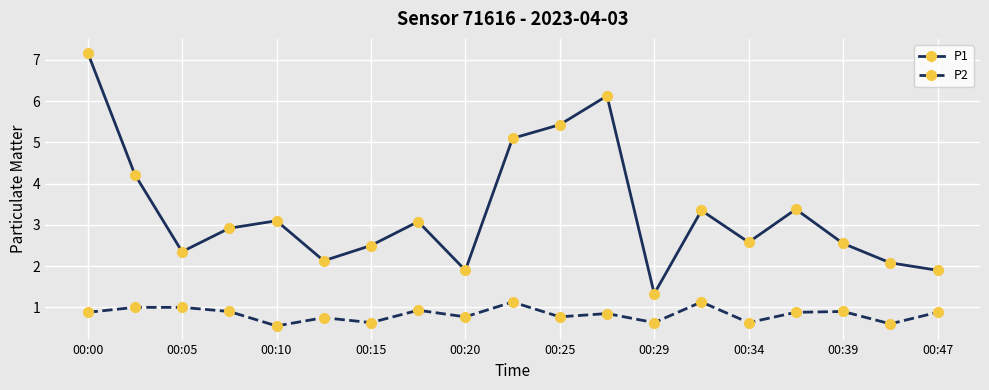

Does the chart have visible grid lines?

Yes